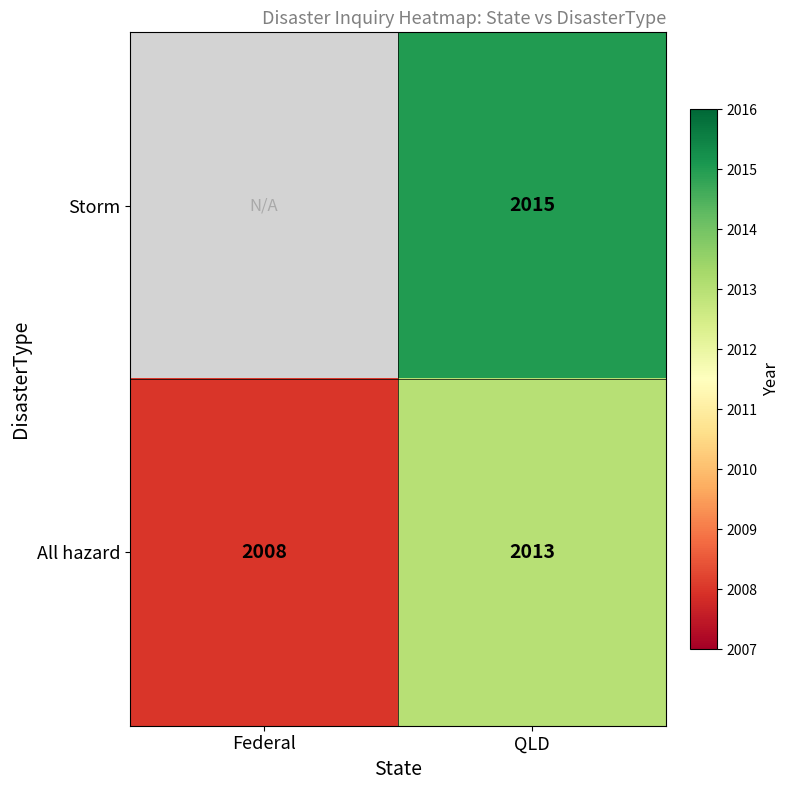

The All hazard series shows 2772.6 at Federal. True or false?

False